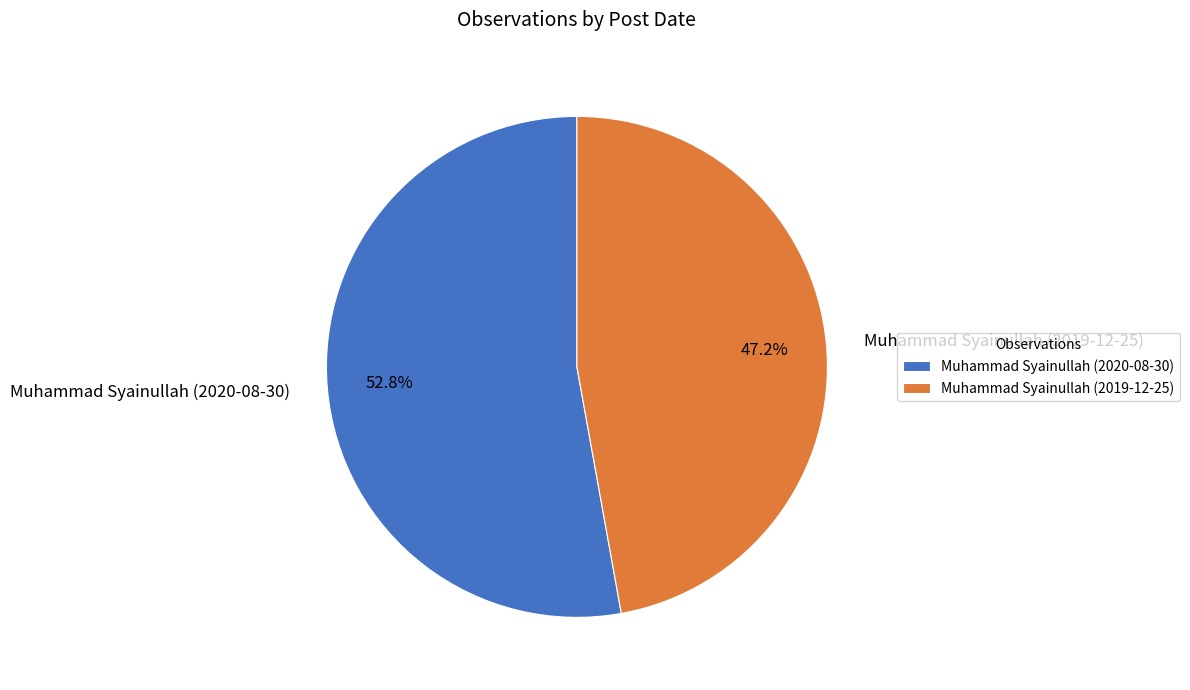

To the nearest percent, what portion does Muhammad Syainullah (2020-08-30) represent?

53%